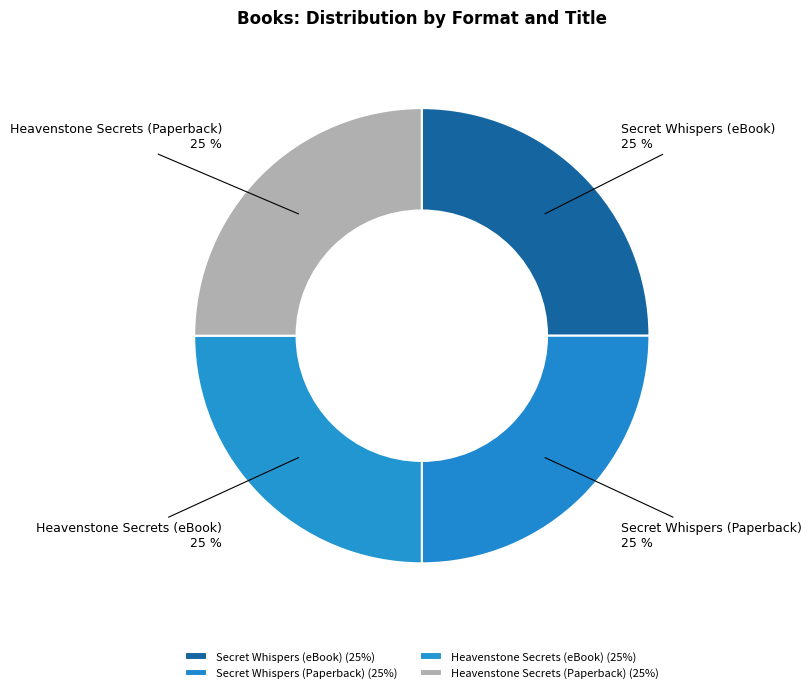

What is the ratio of the value at Secret Whispers (Paperback) to the value at Secret Whispers (eBook)?

1.0